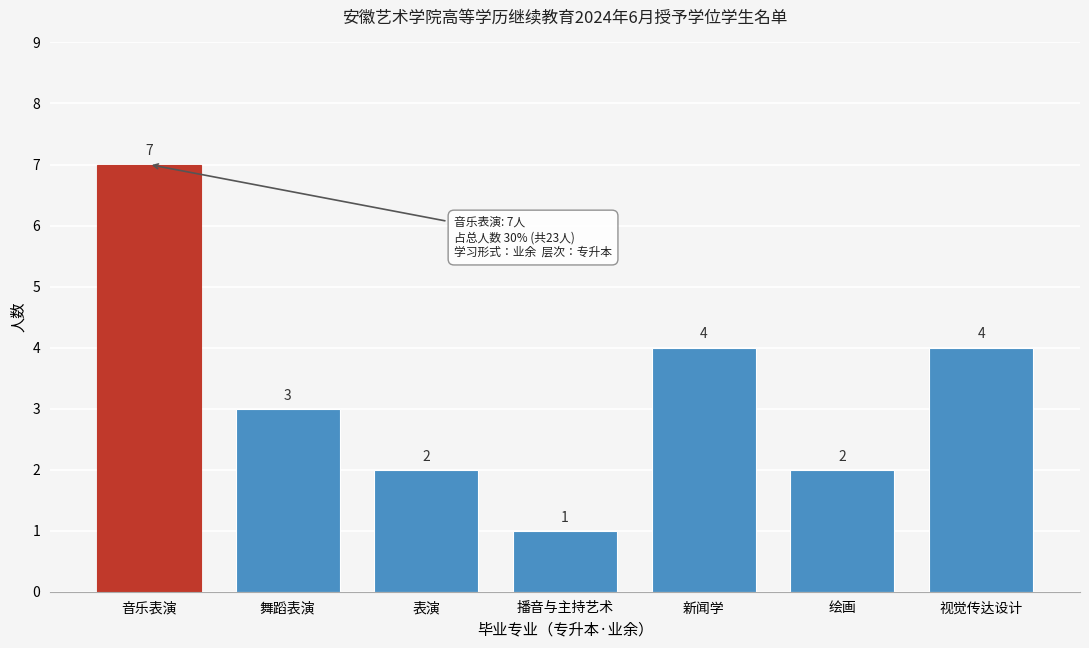

Reading right to left, what are all the values shown in this chart?

4	2	4	1	2	3	7